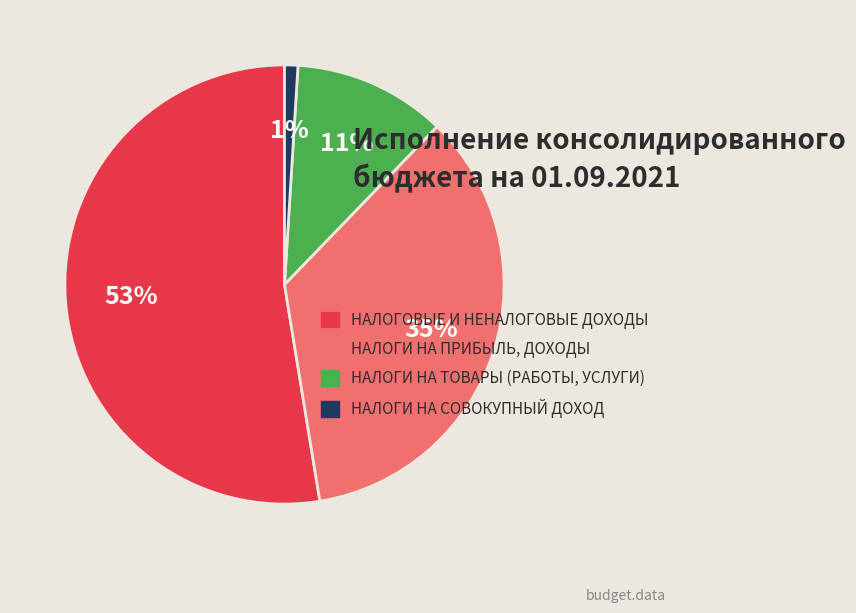

Is the sum of НАЛОГИ НА ПРИБЫЛЬ, ДОХОДЫ and НАЛОГОВЫЕ И НЕНАЛОГОВЫЕ ДОХОДЫ greater than half?

Yes